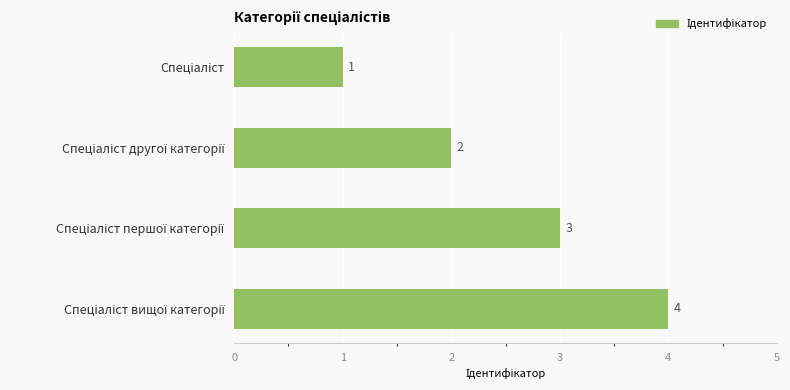

What is the value of the 4th bar from the top?

4